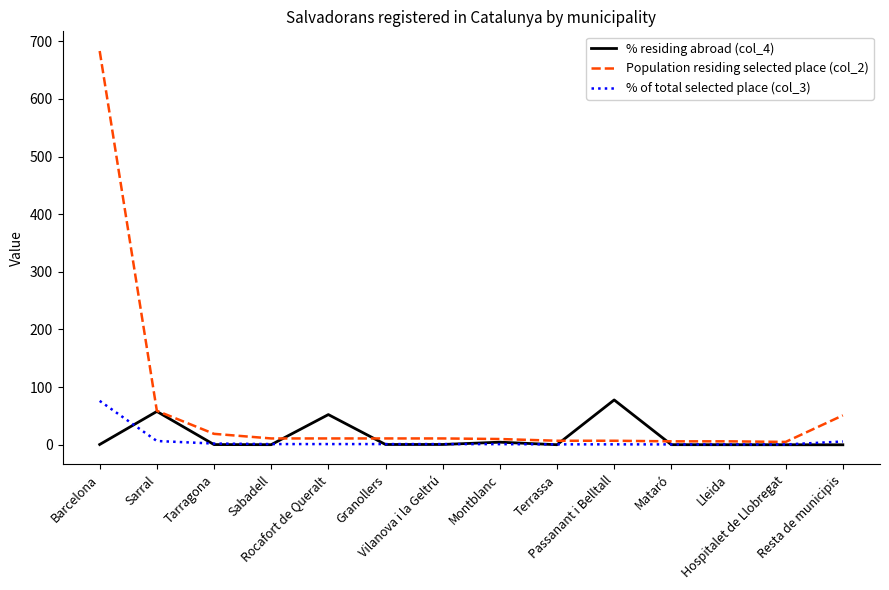

What position from the right is Tarragona?

12